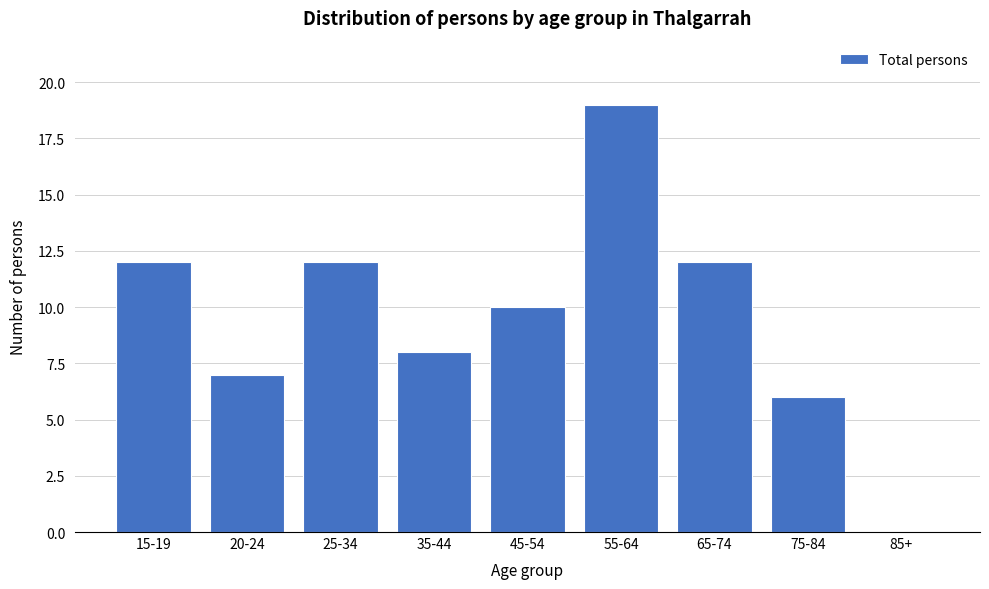

Reading right to left, extract all data points from this chart.

85+=0	75-84=6	65-74=12	55-64=19	45-54=10	35-44=8	25-34=12	20-24=7	15-19=12